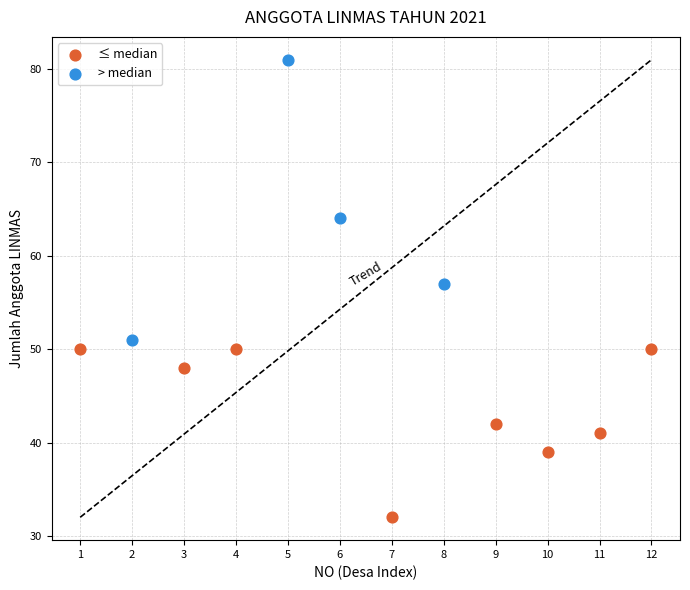

Which series reaches the minimum Y coordinate?

≤ median